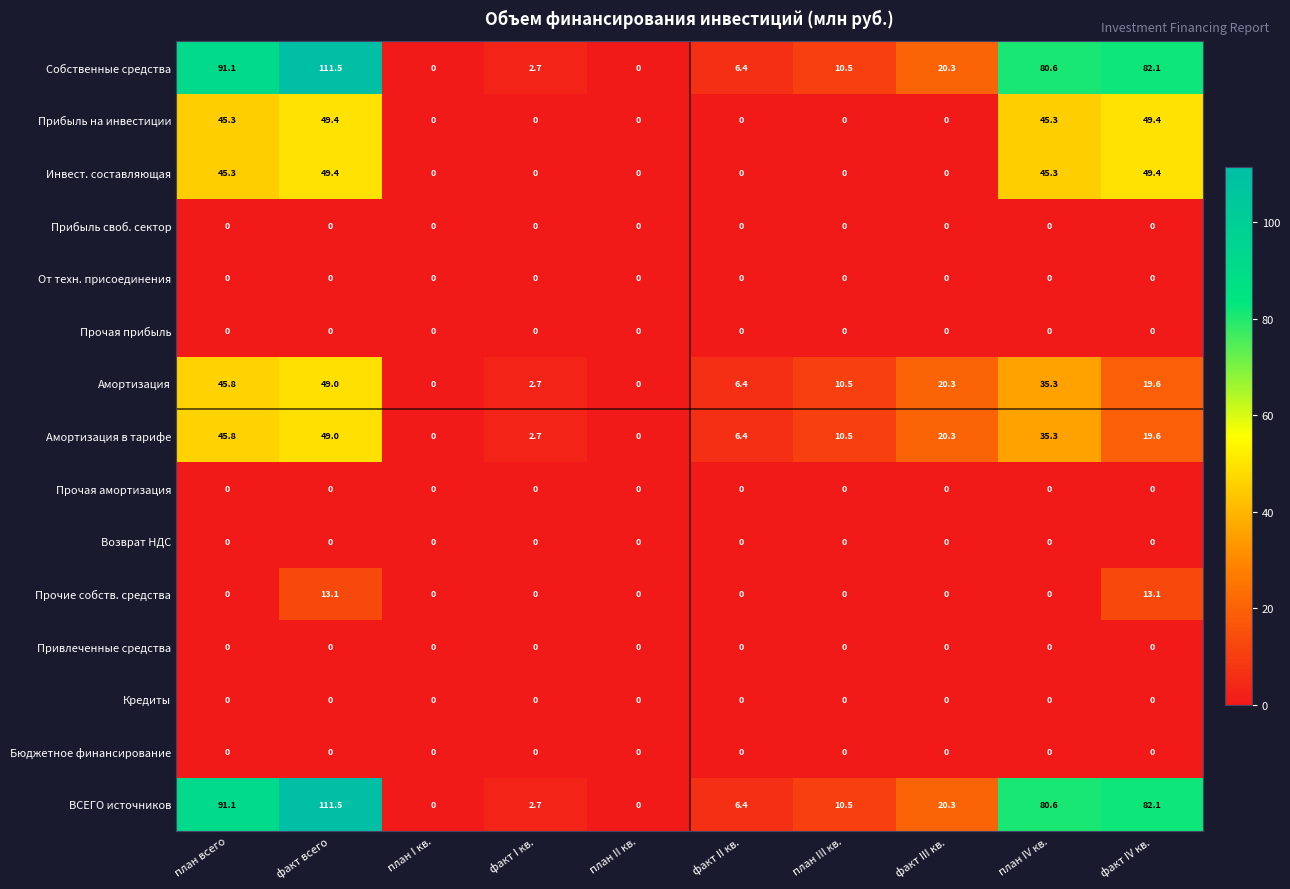

At which category is the sum across all series the highest?

факт всего